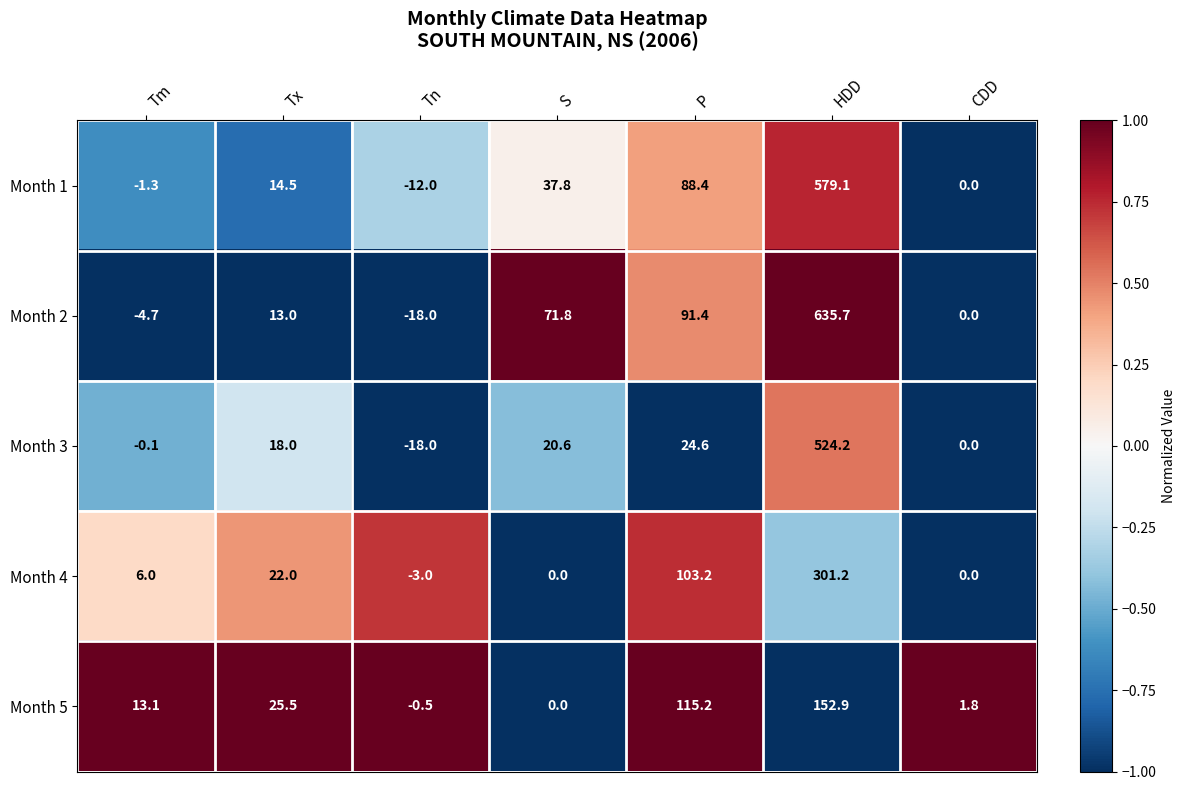

What is the average value of the Month 2 series?

112.7